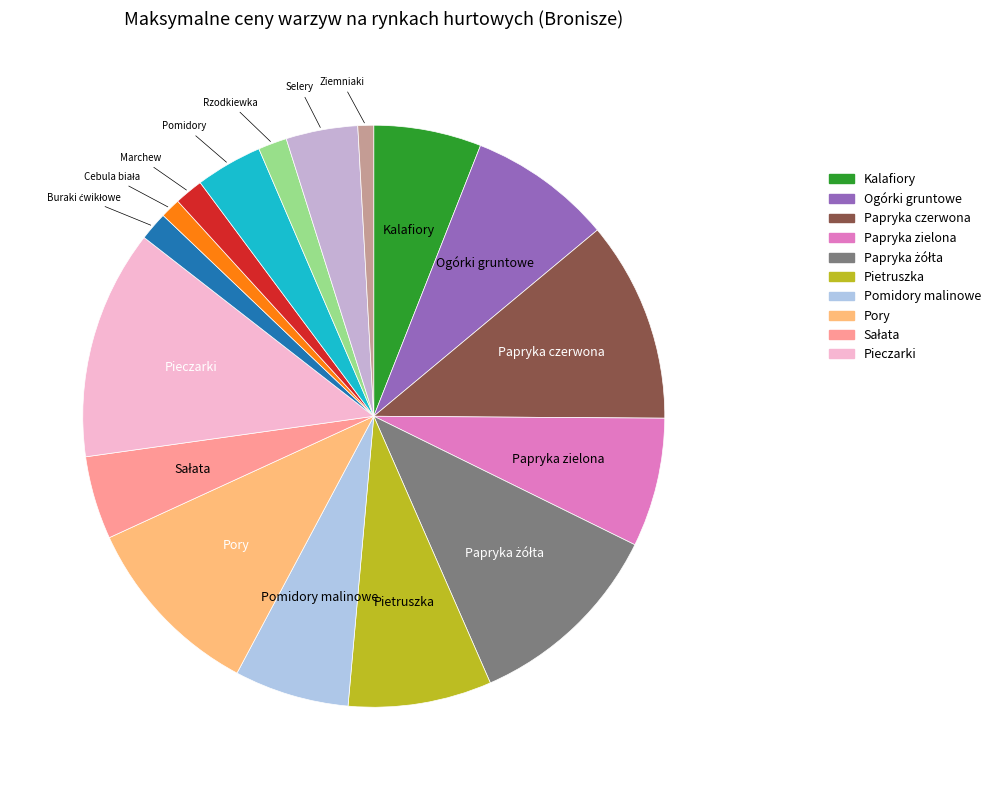

Count the number of slices in the pie.

17